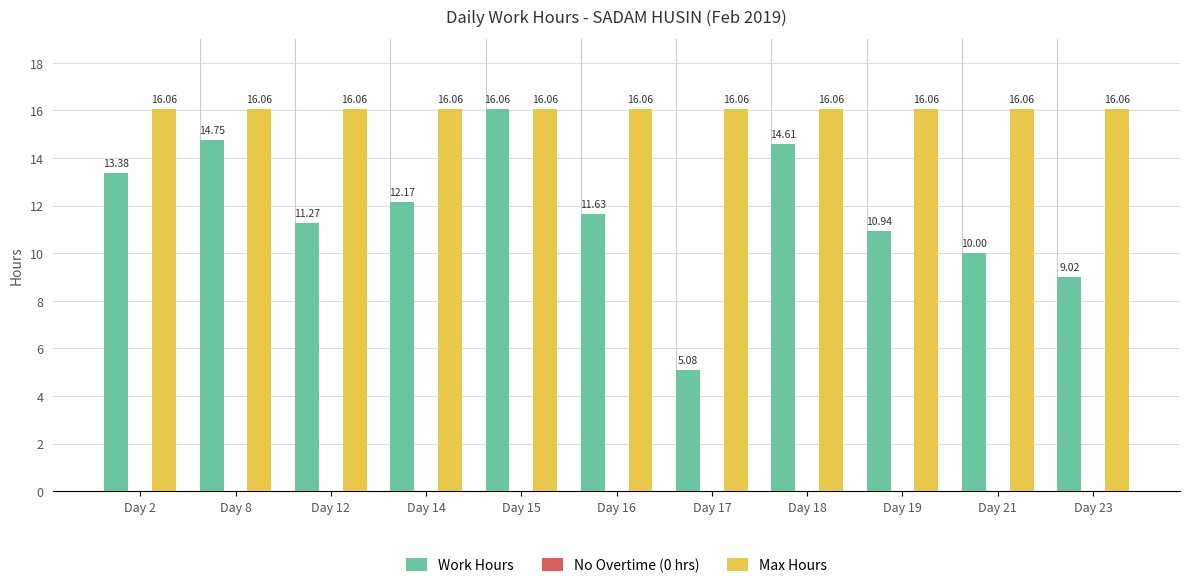

True or false: Work Hours has a value of 17.6 at Day 16.

False